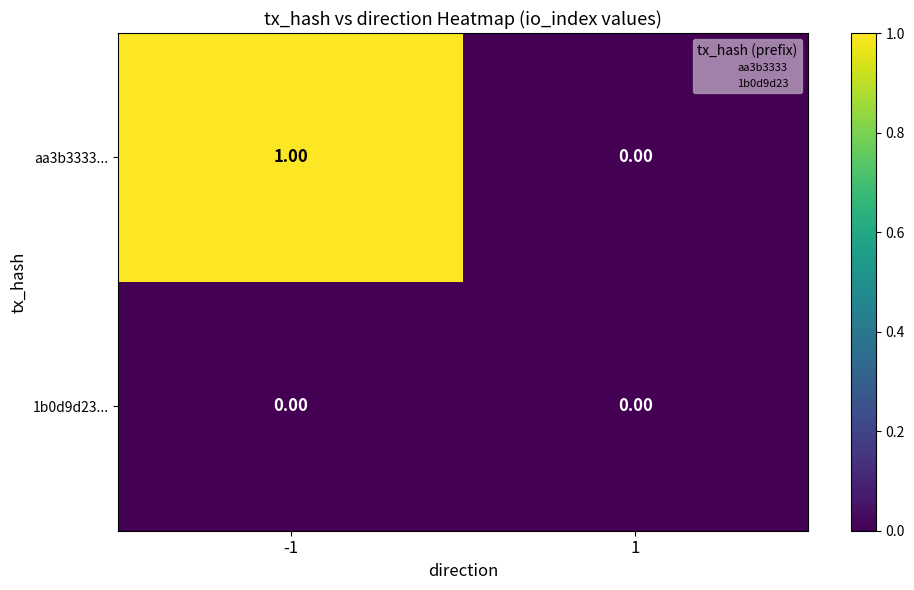

Which series has the largest total across all categories?

aa3b3333...